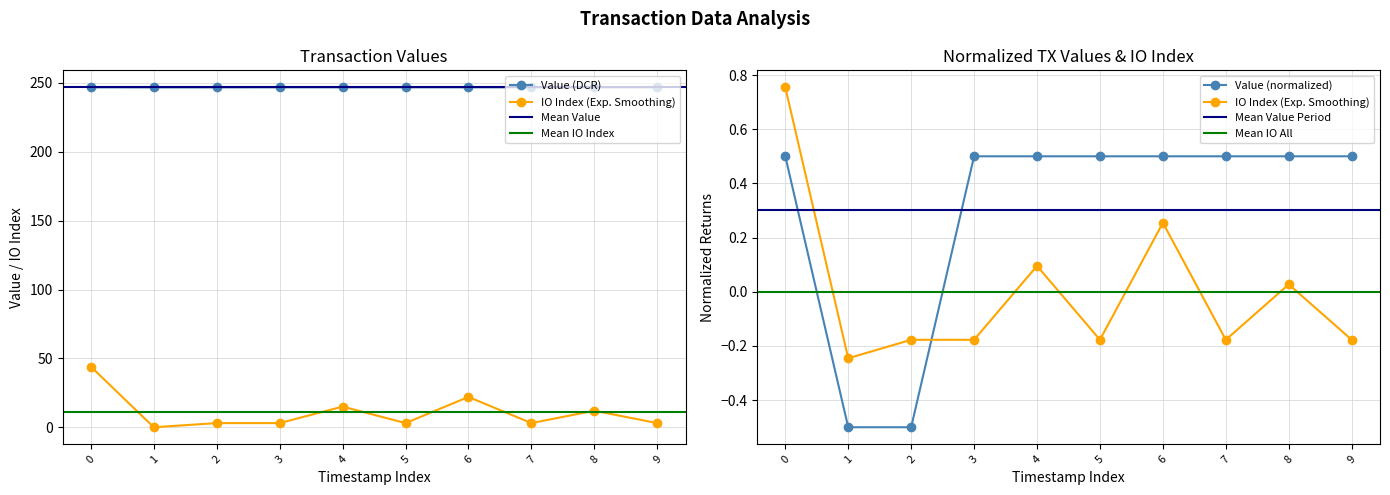

The value series shows 144.2 at 3. True or false?

False